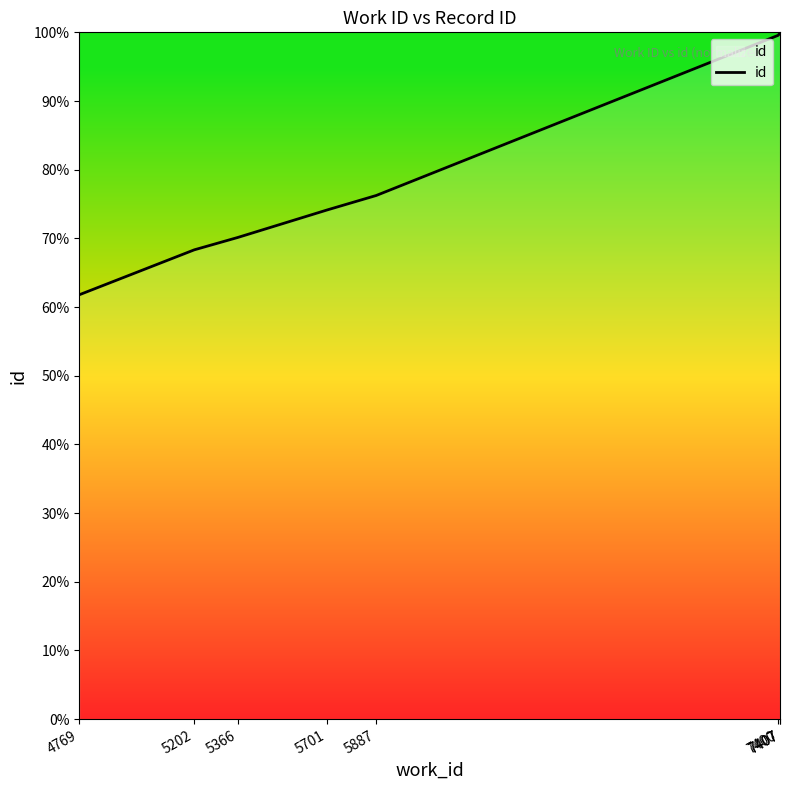

Reading right to left, extract all data points from this chart.

7407=100.0	7407=99.9	7400=99.6	5887=76.2	5701=74.1	5366=70.1	5202=68.3	4769=61.8